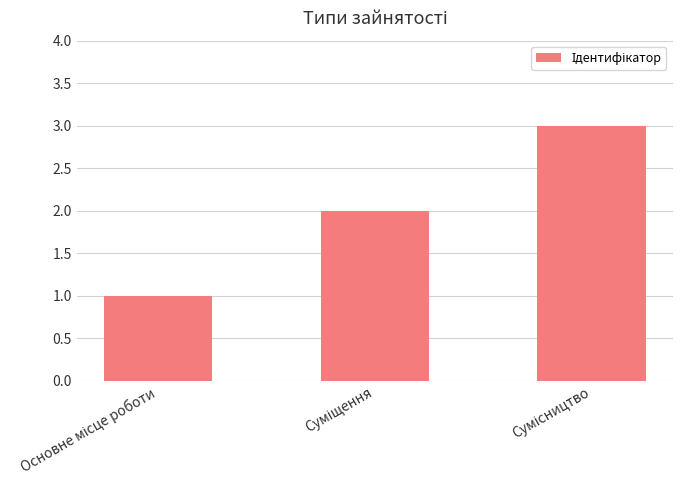

What is the maximum value shown in the chart?

3